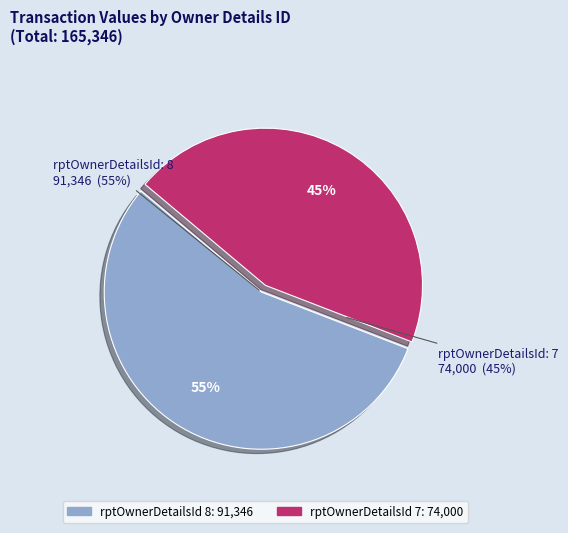

To the nearest percent, what percentage of the pie is rptOwnerDetailsId: 8 (2012)?

55%